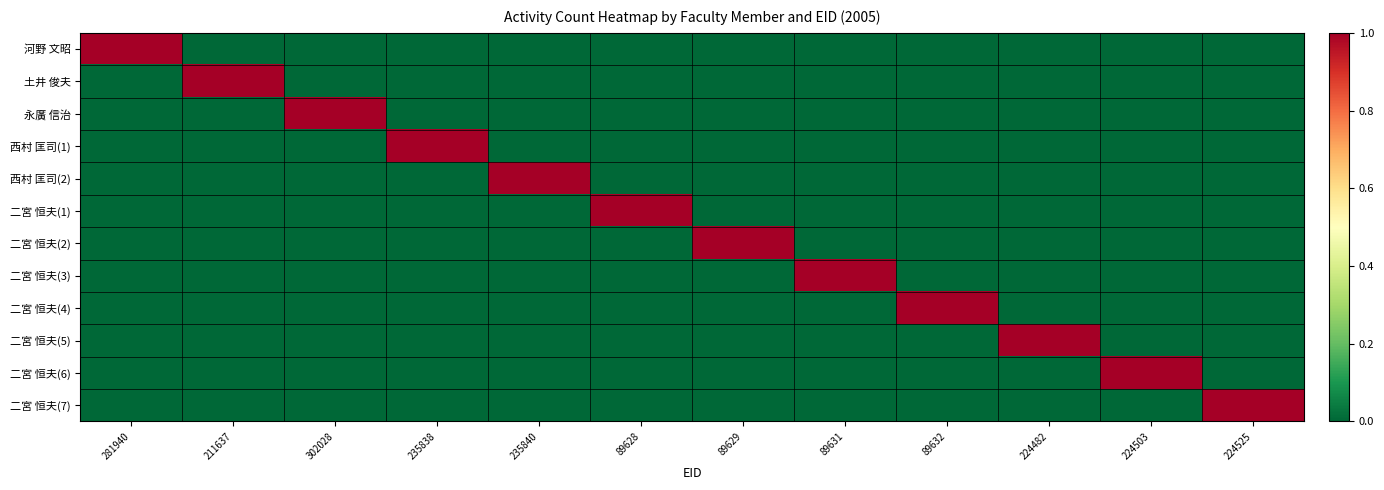

How many series are shown in this chart?

12